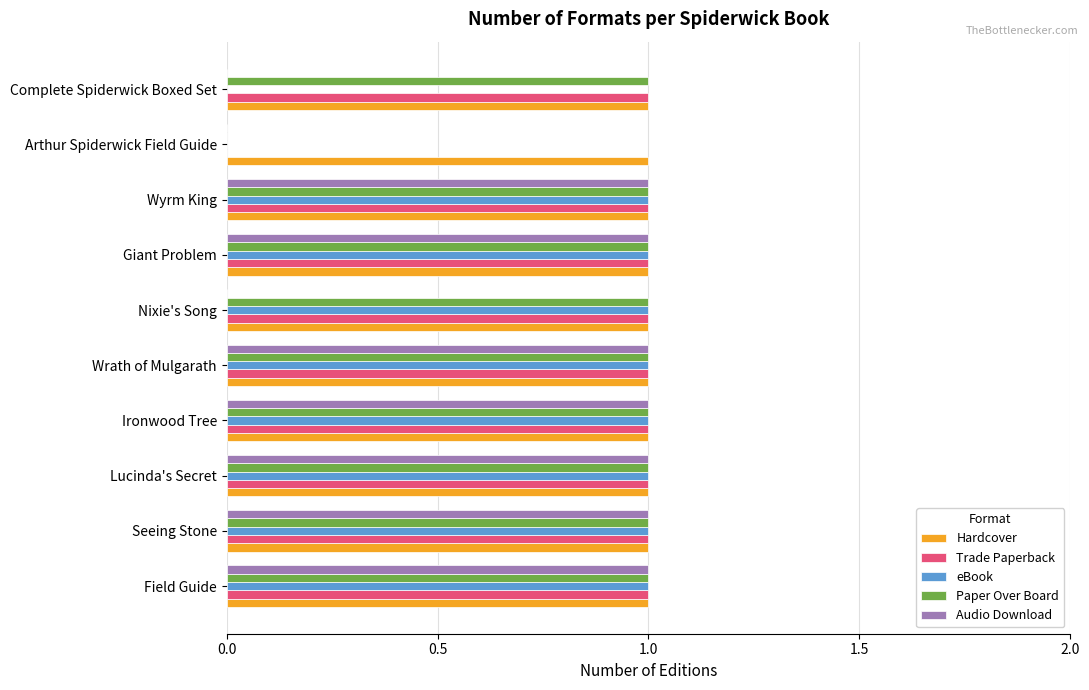

How many eBook values are between 1 and 2?

8